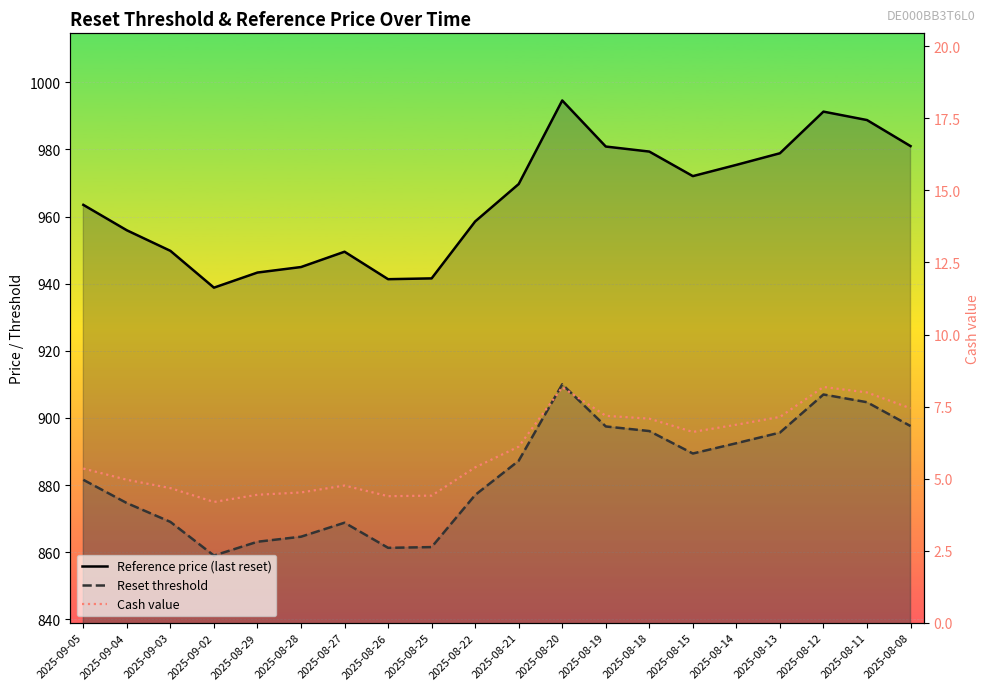

The value of Cash value at 2025-08-26 is 4.4. True or false?

True